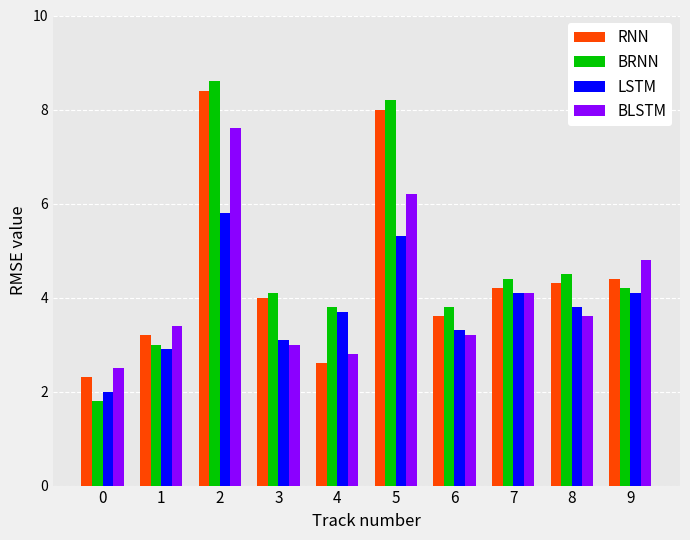

What is the sum of all BLSTM values?

41.2